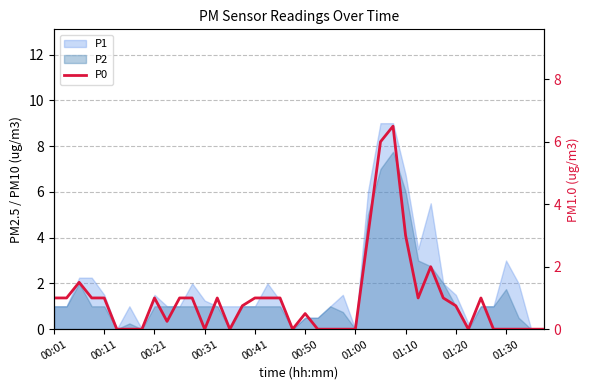

Is it true that the value at 00:01 is 1.0?

True